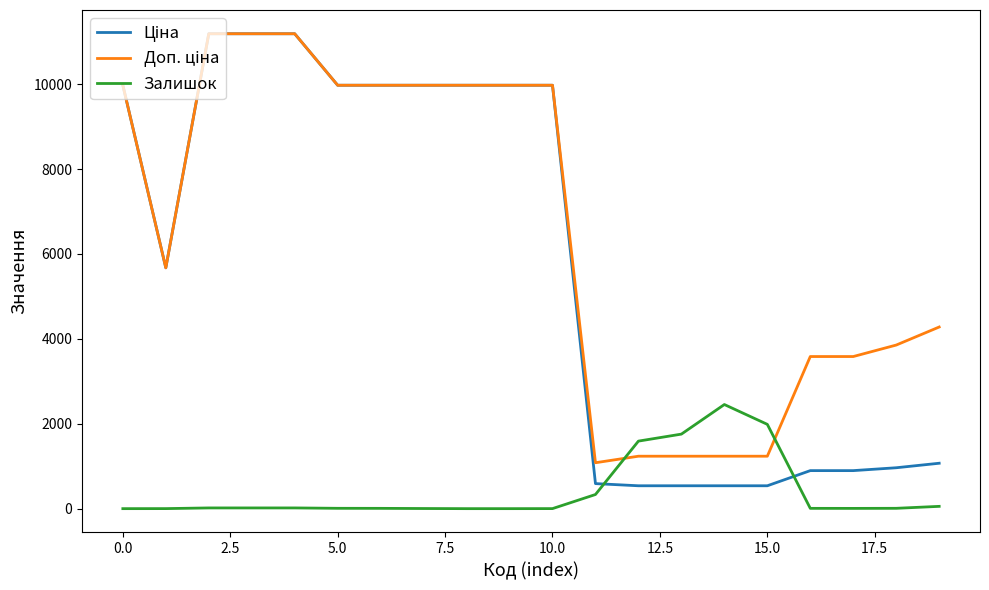

What is the difference between the maximum and second lowest values in the Залишок series?

2453.0